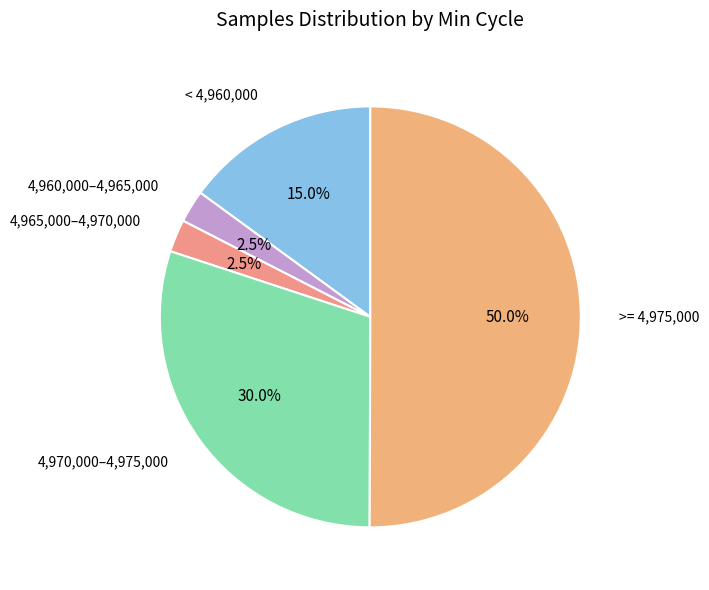

What is the largest slice in the pie chart?

>= 4,975,000